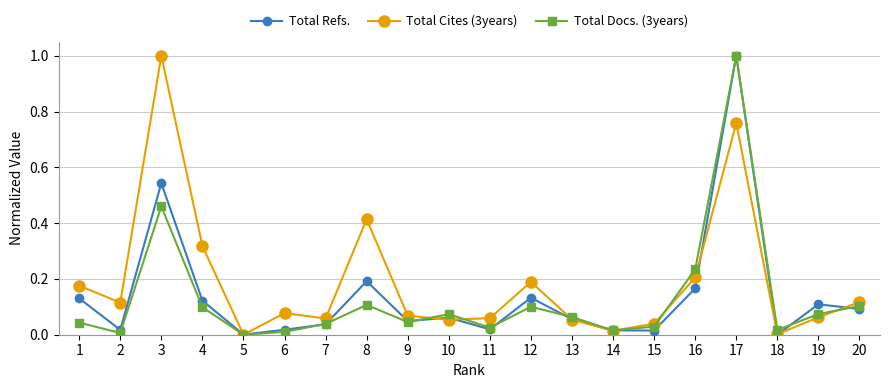

True or false: Total Cites (3years) has more than 1 interior local peaks.

True